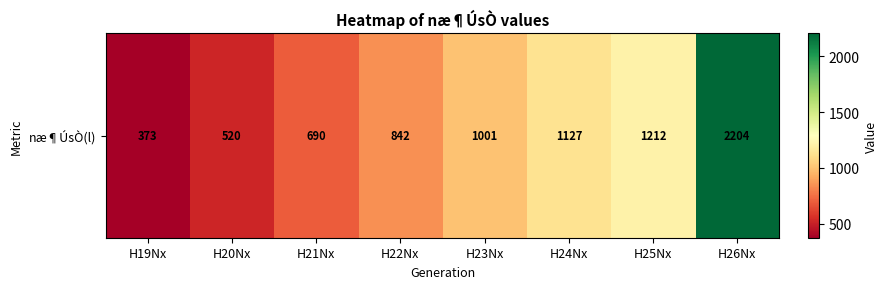

What is the smallest value displayed?

373